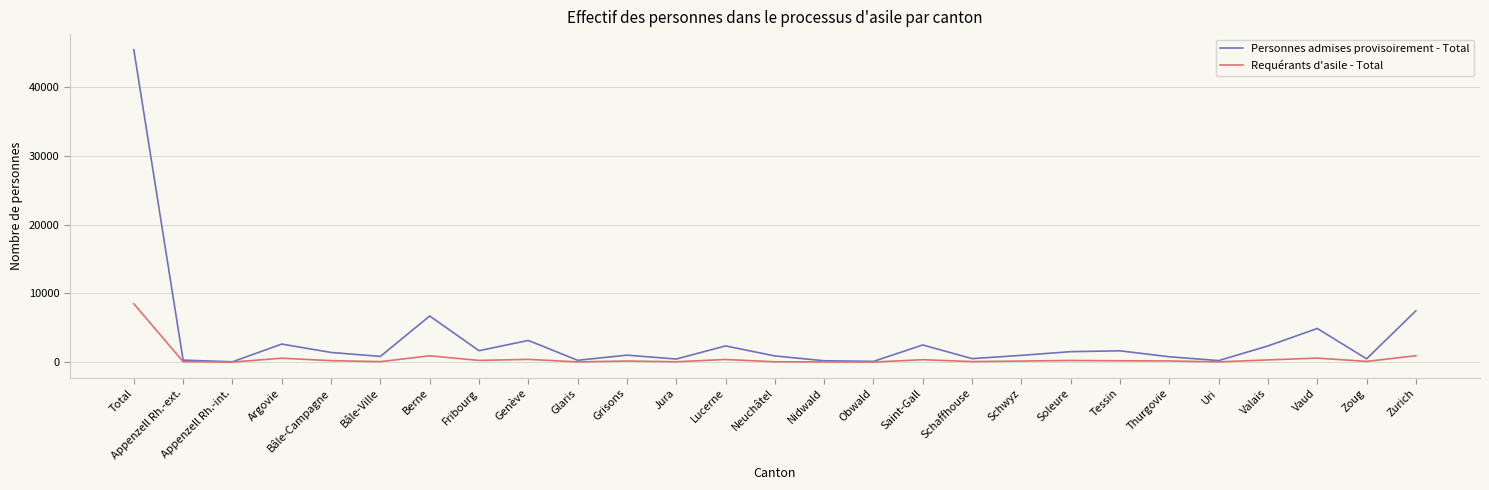

At which label is Personnes admises provisoirement - Total closest to 22763?

Zurich